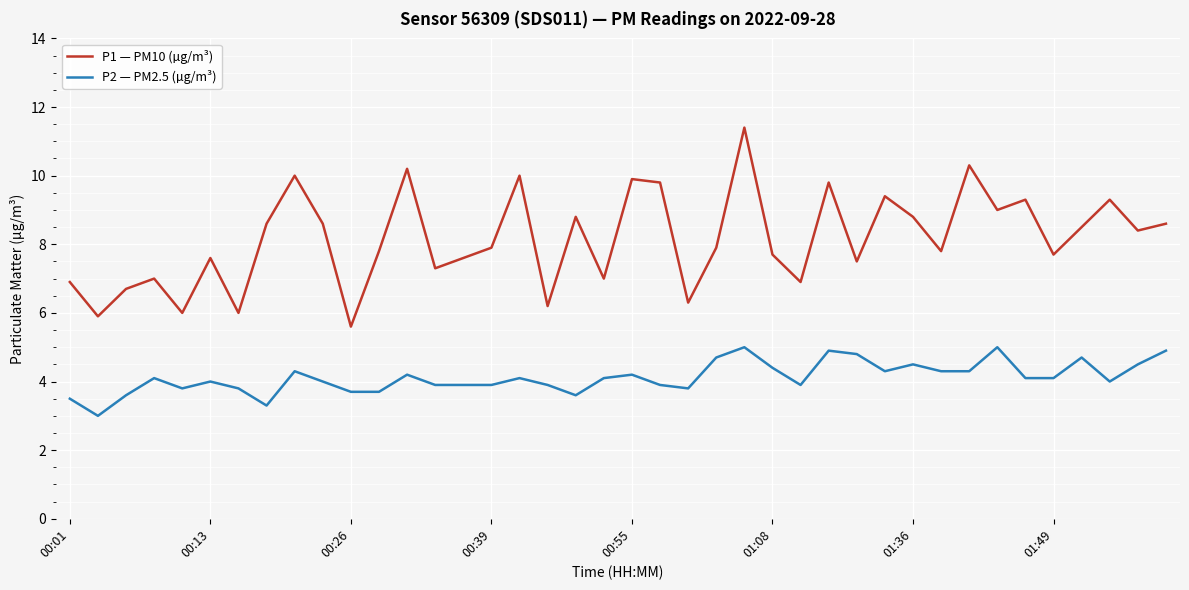

True or false: P1 — PM10 (µg/m³) and P2 — PM2.5 (µg/m³) intersect in this chart.

False